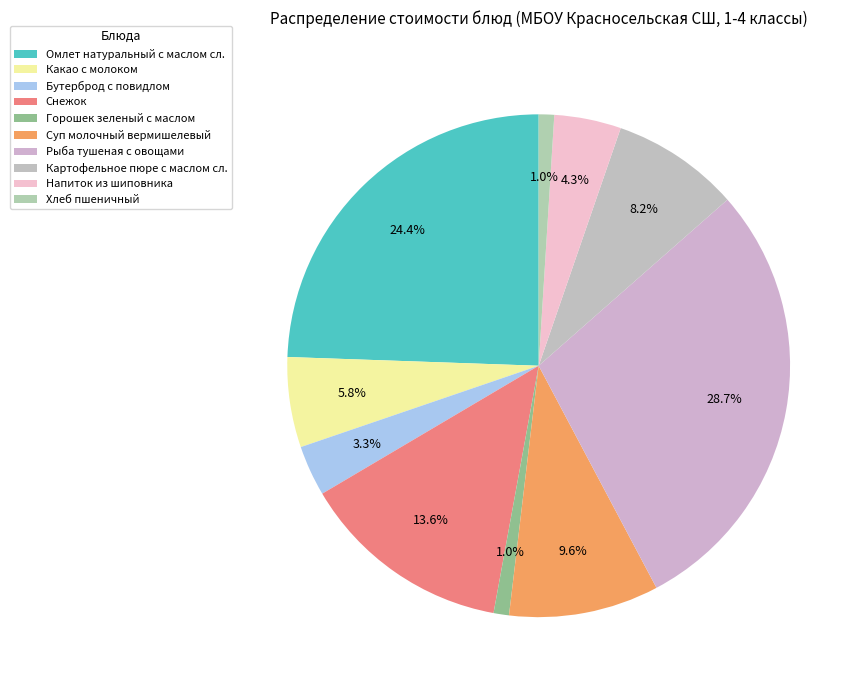

To the nearest percent, what percentage of the pie is Суп молочный вермишелевый?

10%